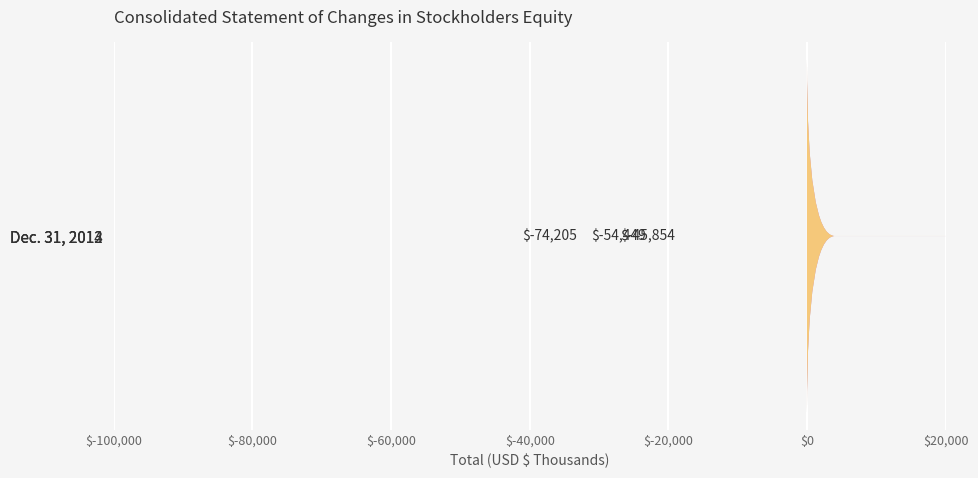

Reading right to left, extract all data points from this chart.

-74205	-54449	-45854